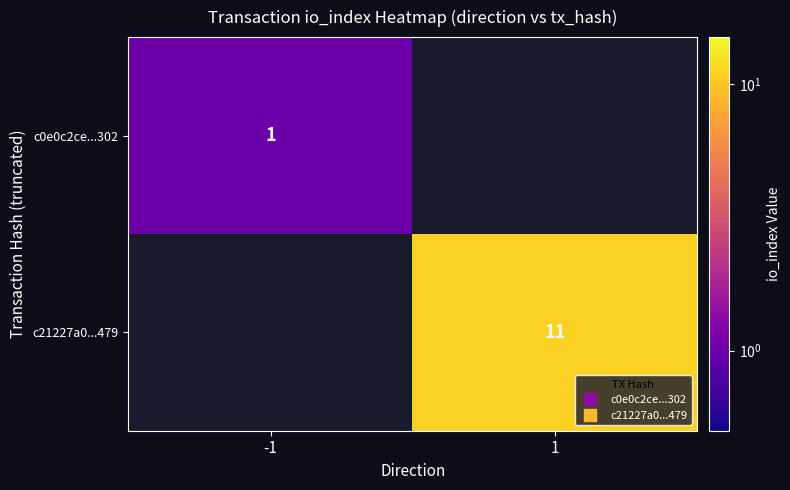

The value of c0e0c2ce...302 at -1 is 1.6. True or false?

False